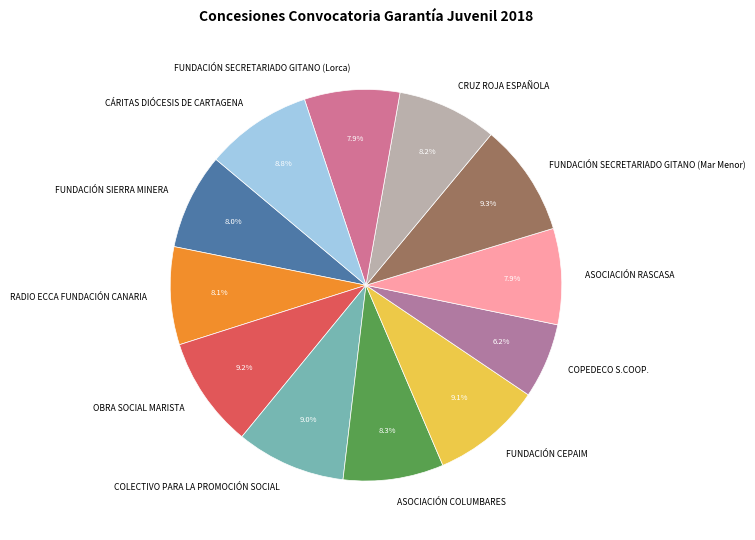

How many slices are in this pie chart?

12